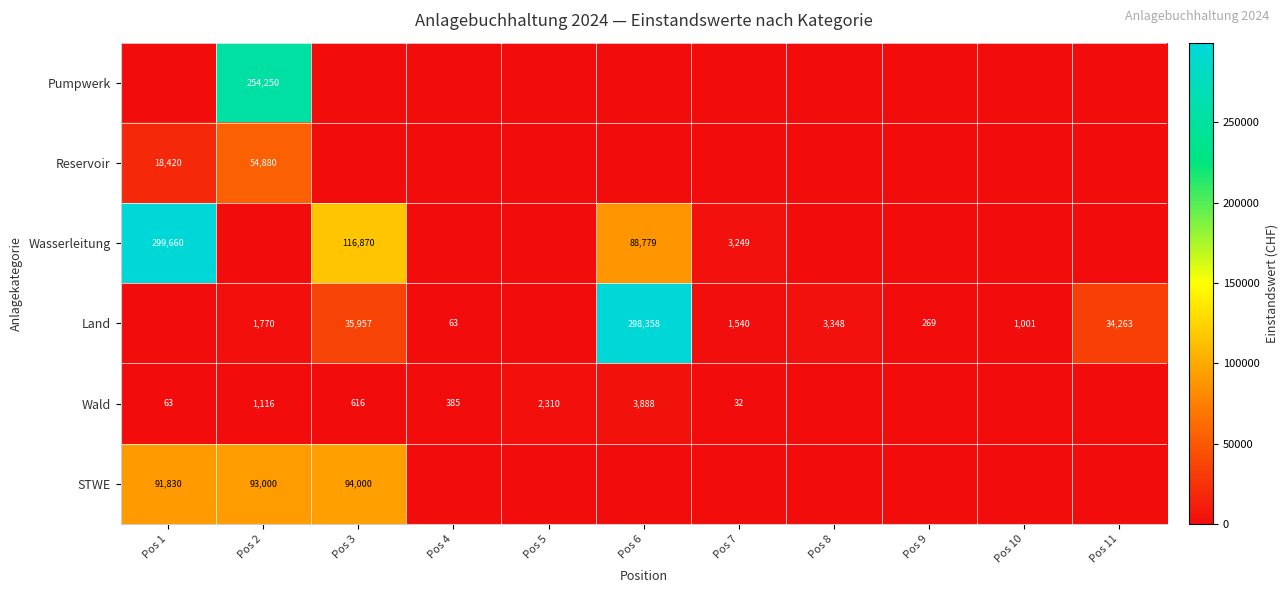

What is the difference between the Land values at Pos 10 and Pos 3?

34956